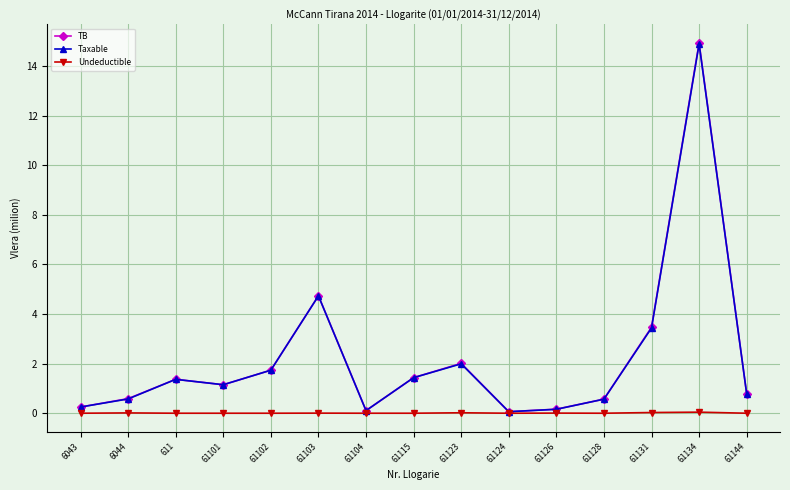

How many lines are shown in the chart?

3